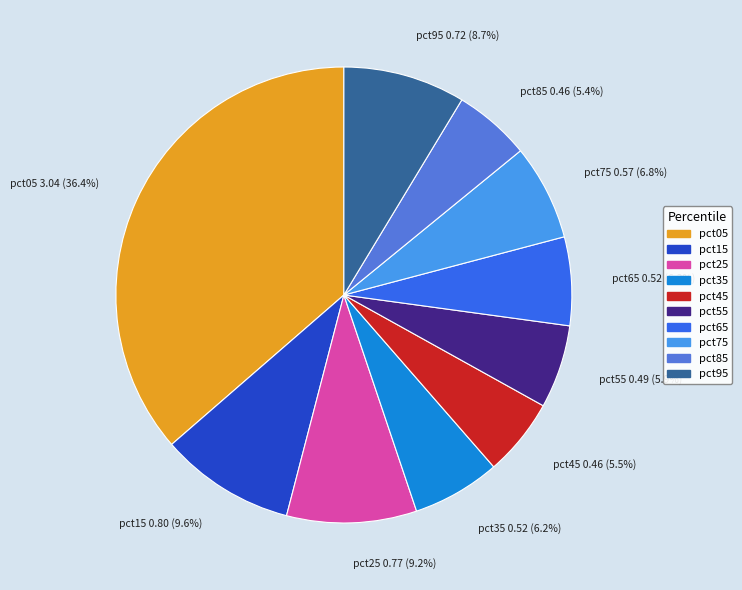

Is it true that pct75 is 7% of the pie?

True